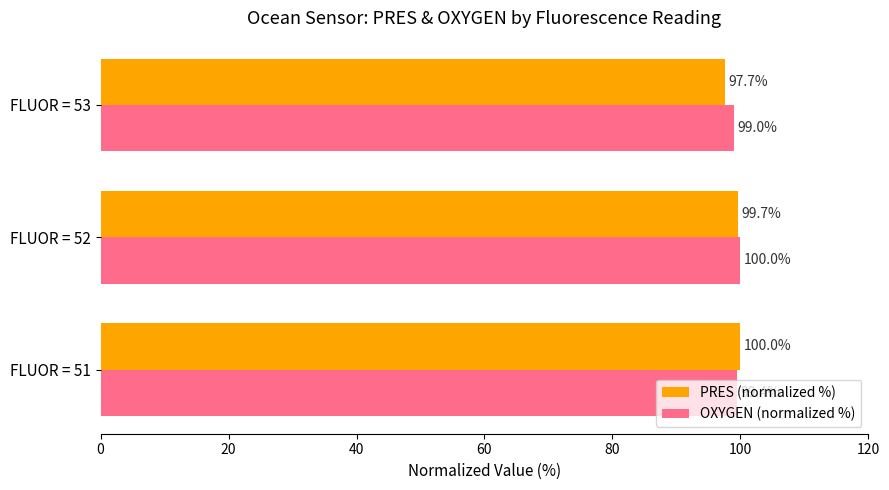

Count the PRES (normalized %) values in the range 97 to 100.

3